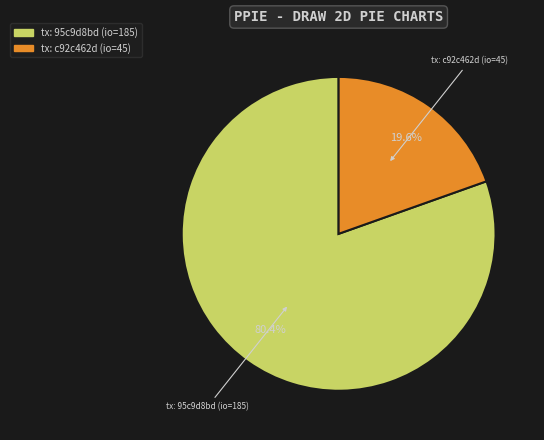

Is there any slice that represents more than half of the pie?

Yes